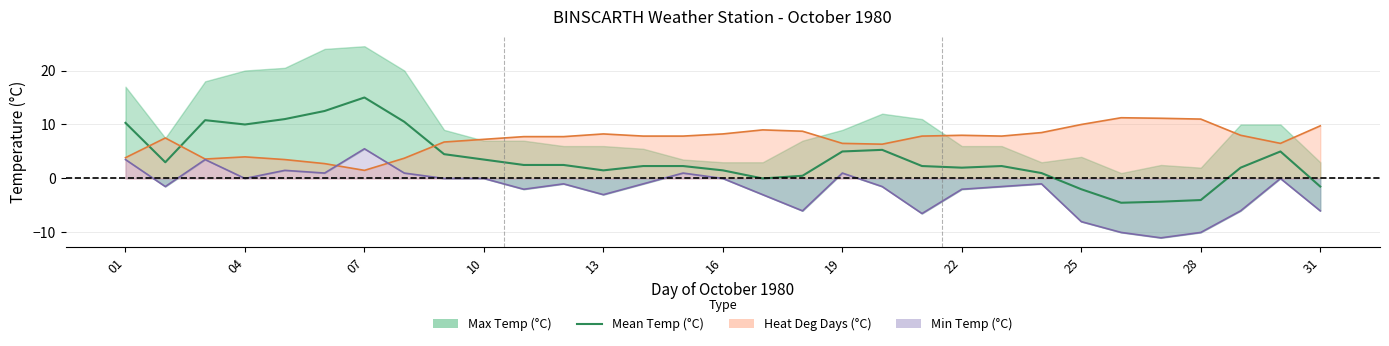

How many series are shown in this chart?

1